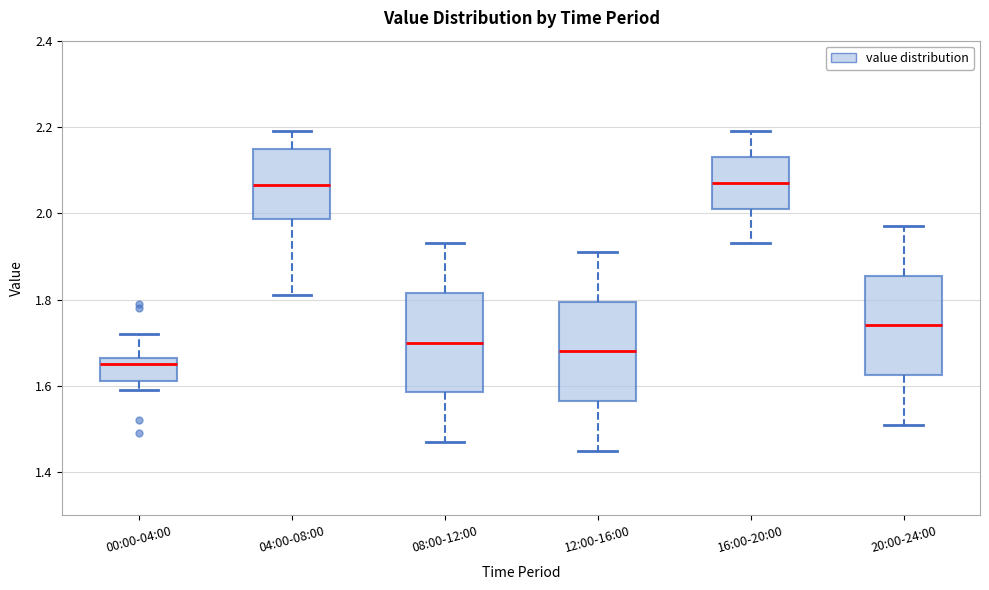

Where is the upper edge of the box for 04:00-08:00 on the y-axis? The values are not printed on the chart, so give them approximately, as read against the axis.

2.16